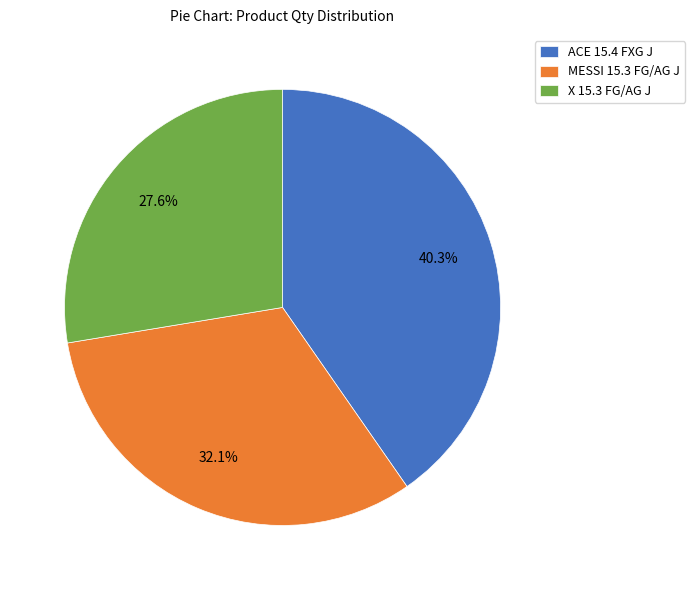

Which has a higher value, ACE 15.4 FXG J or MESSI 15.3 FG/AG J?

ACE 15.4 FXG J